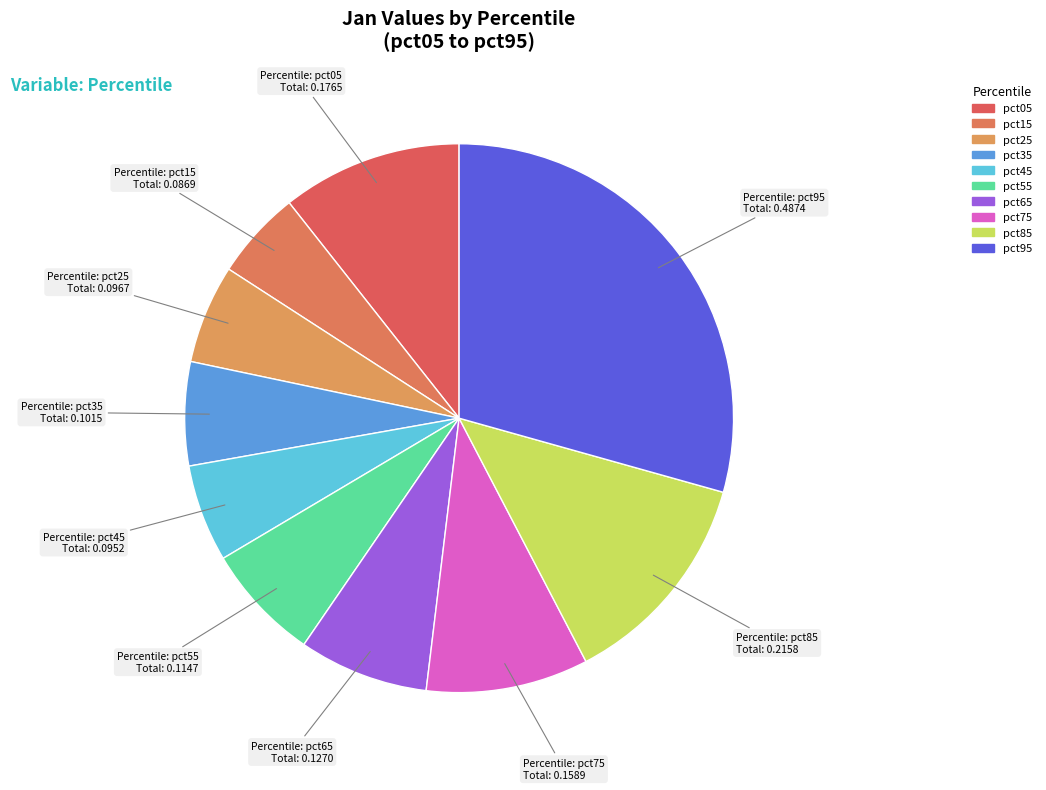

How many slices are in this pie chart?

10